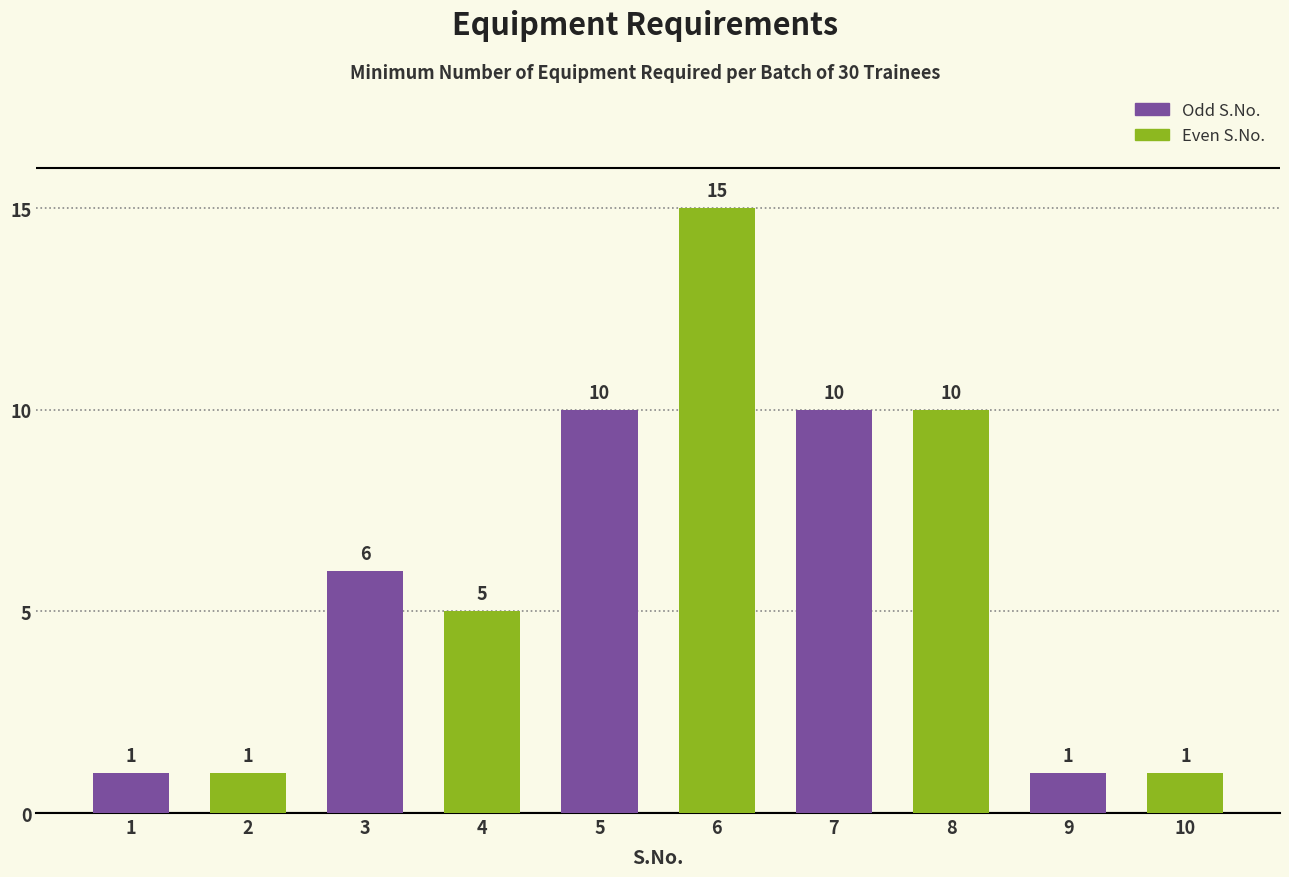

How many values are between 1 and 10?

9